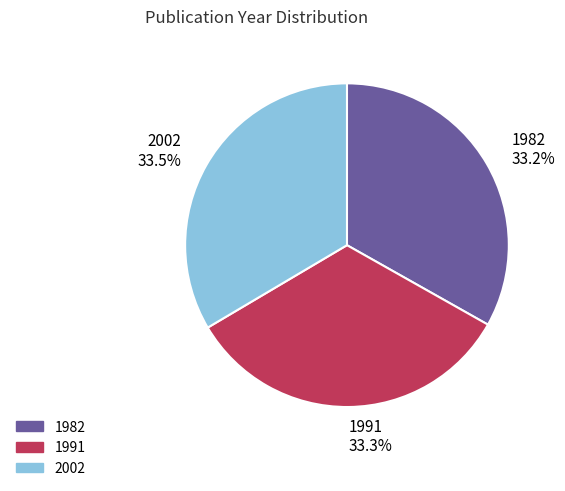

What percentage do 1991 33.3% and 1982 33.2% together represent?

66.5%